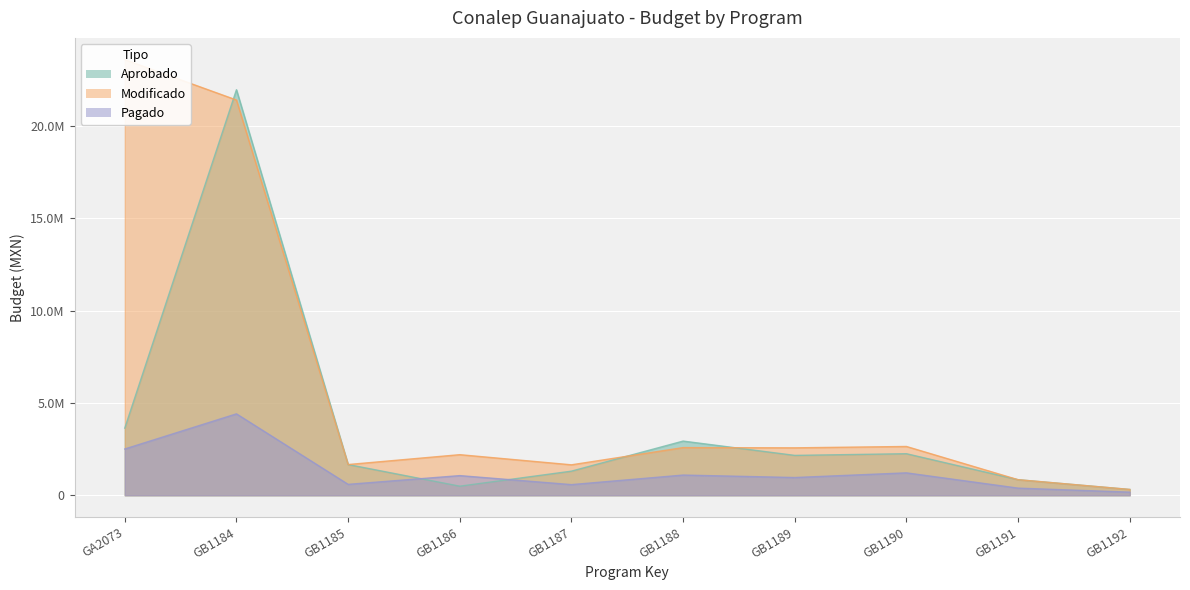

At which label does Modificado first exceed 2569068?

GA2073